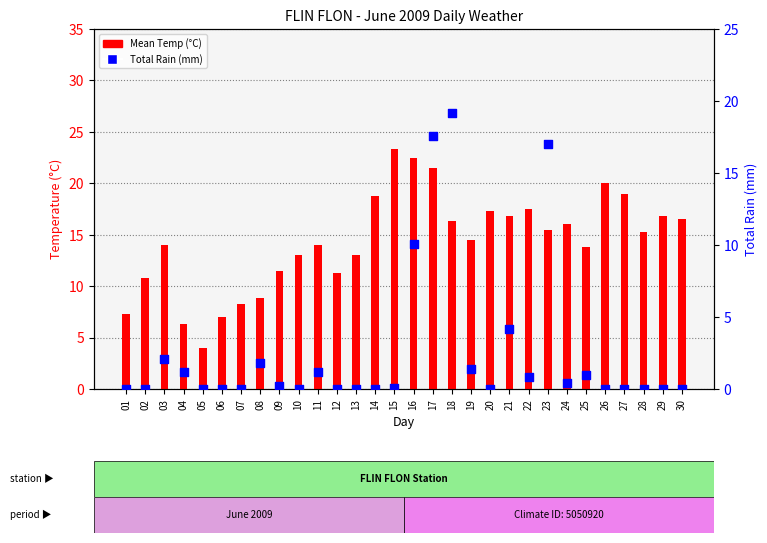

Which series reaches the maximum Y coordinate?

Mean Temp (°C)